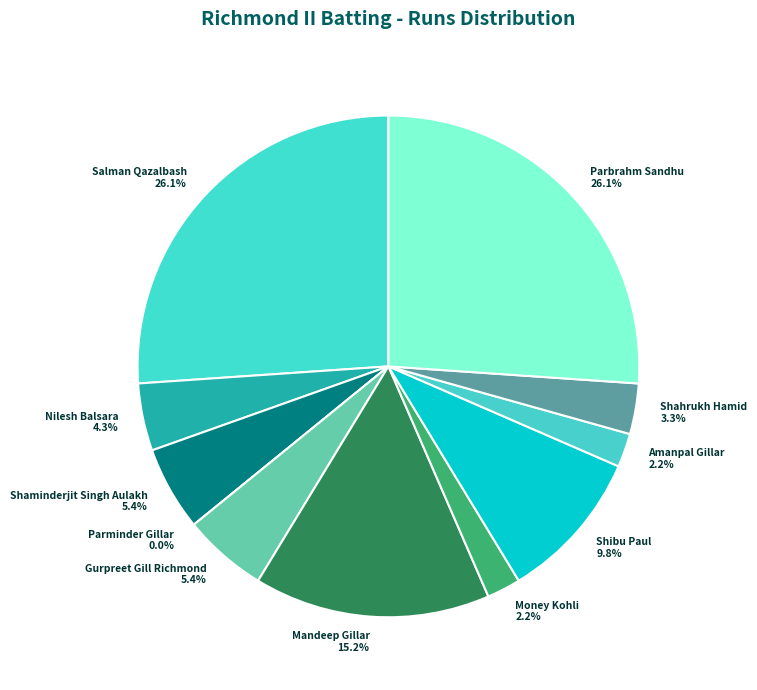

The Salman Qazalbash slice represents 26% of the pie. True or false?

True